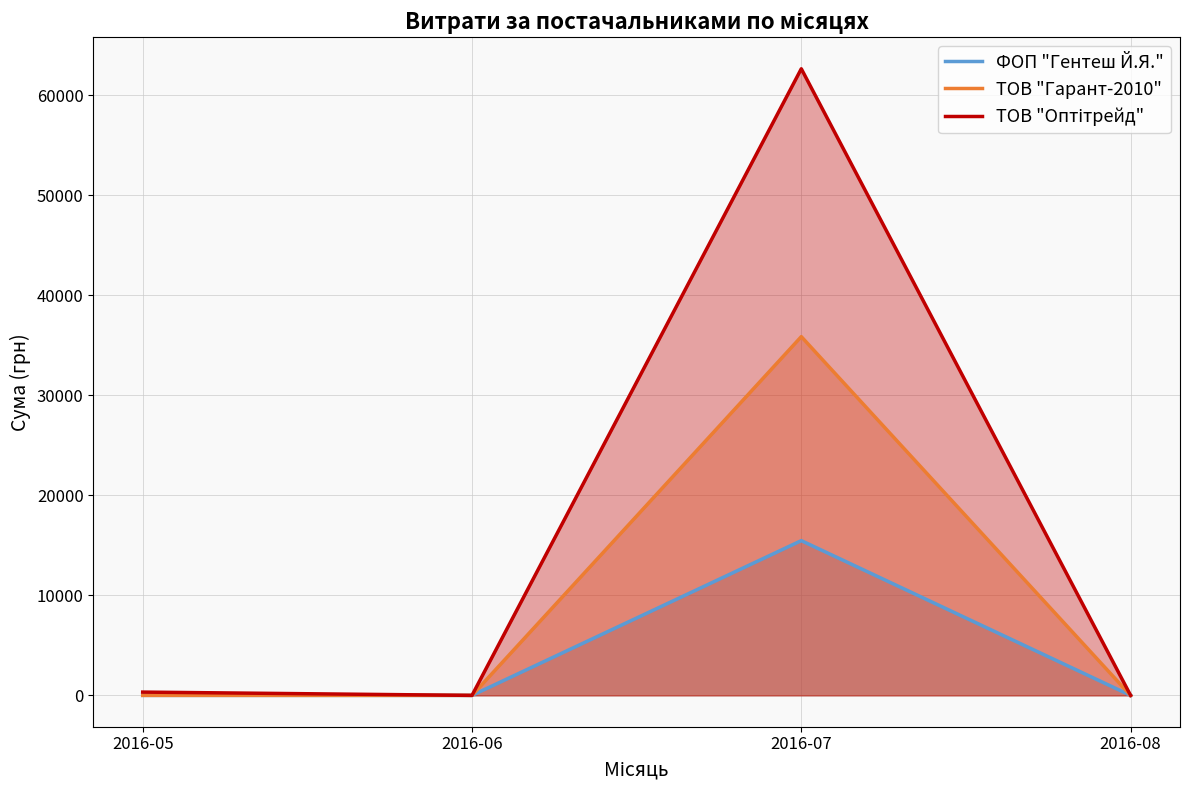

The value of ФОП "Гентеш Й.Я." at 2016-08 is 0. True or false?

True